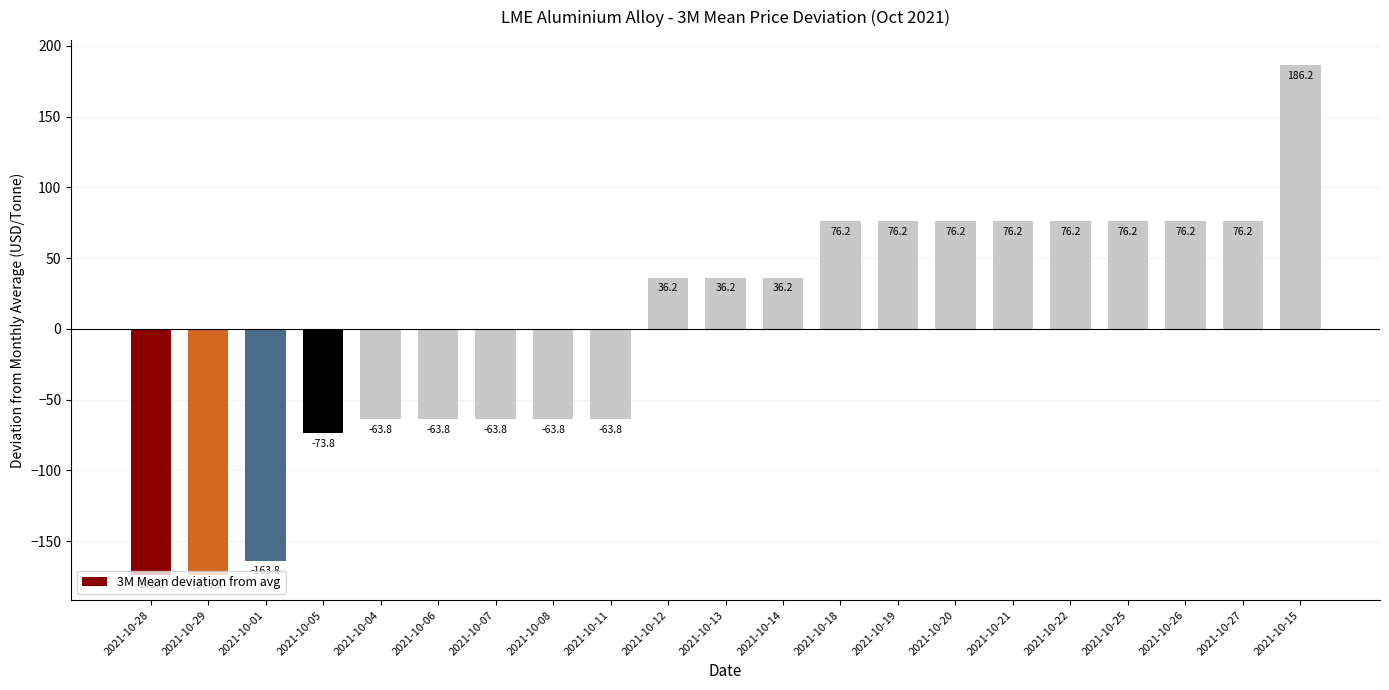

How many data points does each series have?

21